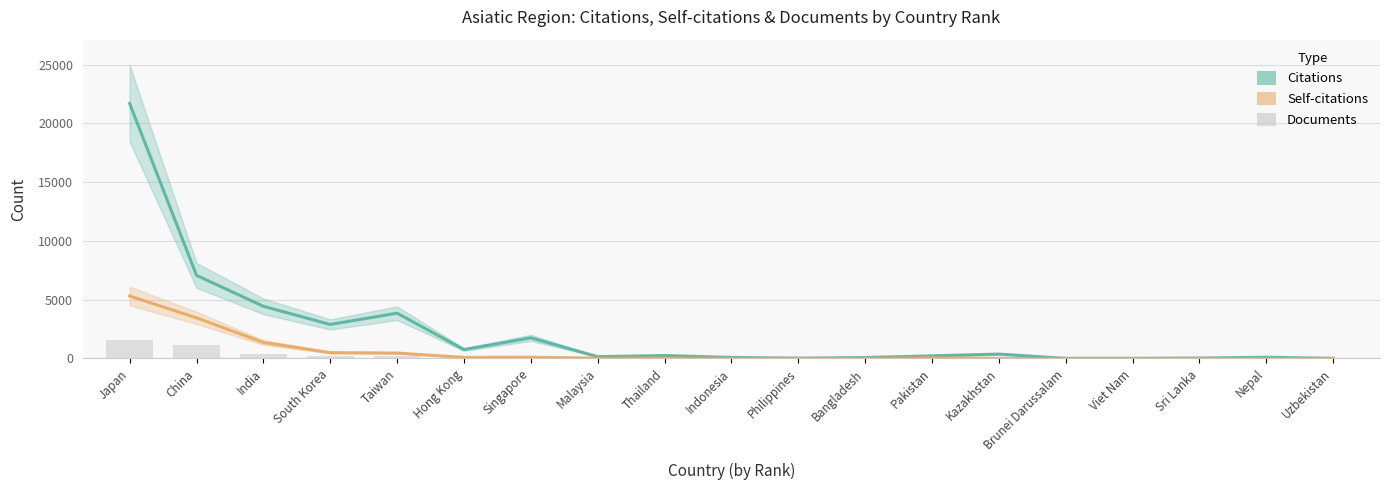

What is the label of the 19th bar from the right?

Japan